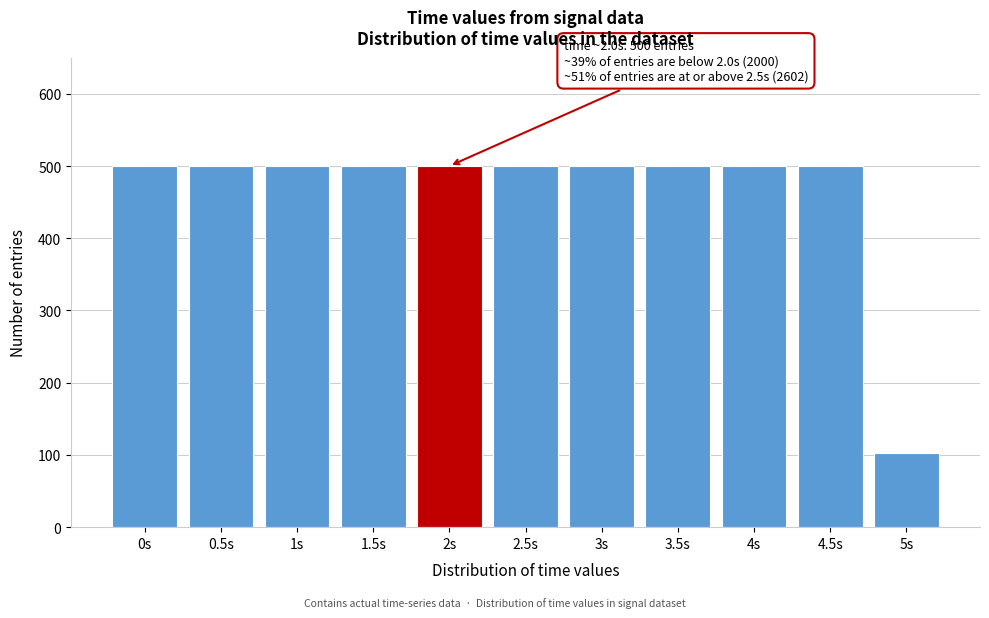

Reading left to right, transcribe all the data shown in this chart.

0s=500	0.5s=500	1s=500	1.5s=500	2s=500	2.5s=500	3s=500	3.5s=500	4s=500	4.5s=500	5s=102